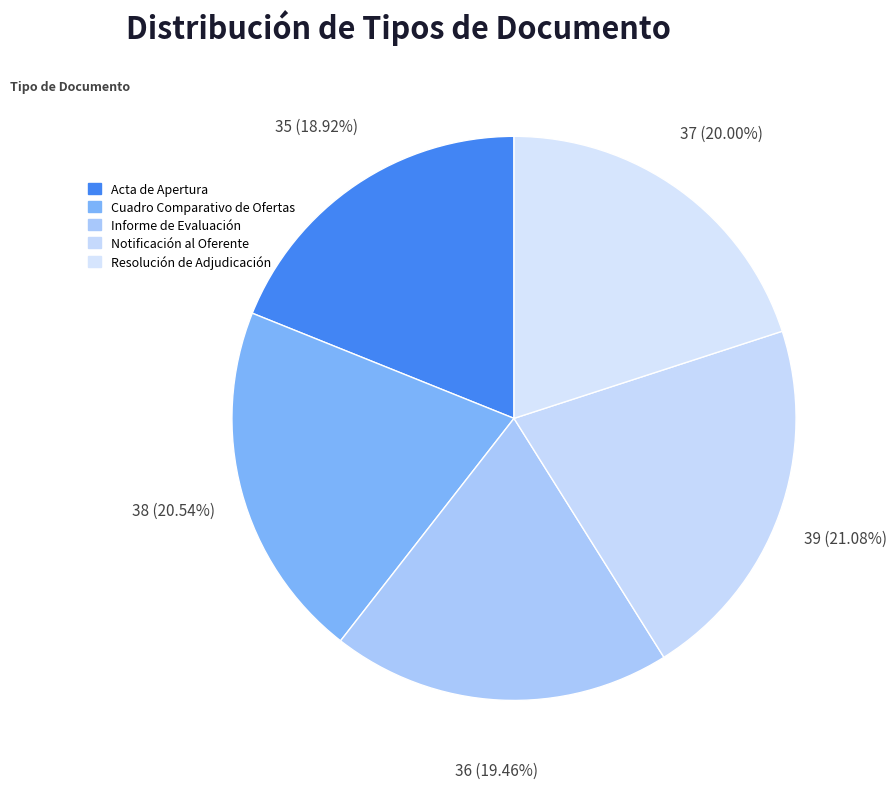

Does Informe de Evaluación account for over 50% of the chart?

No